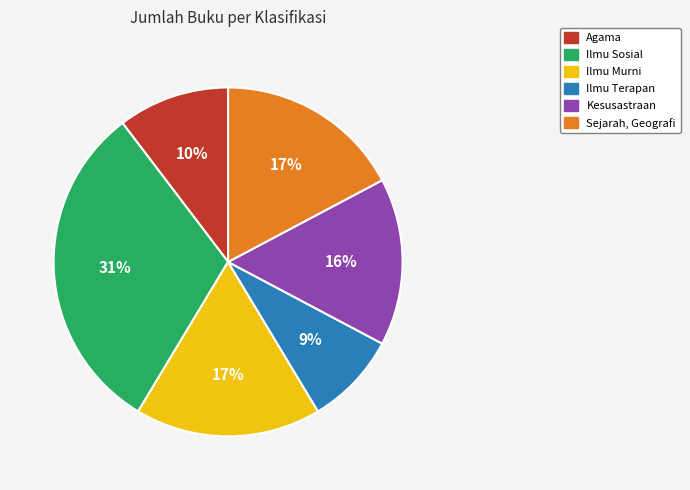

Which slice is the smallest?

Ilmu Terapan